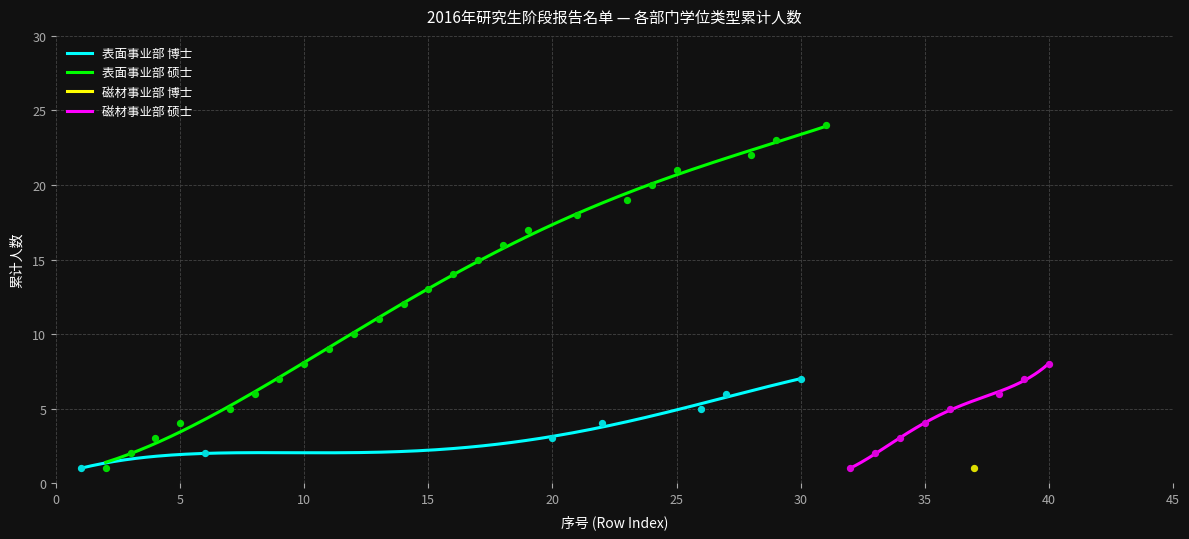

Is the value of 表面事业部 at 18 greater than the value of 磁材事业部 at 10?

Yes